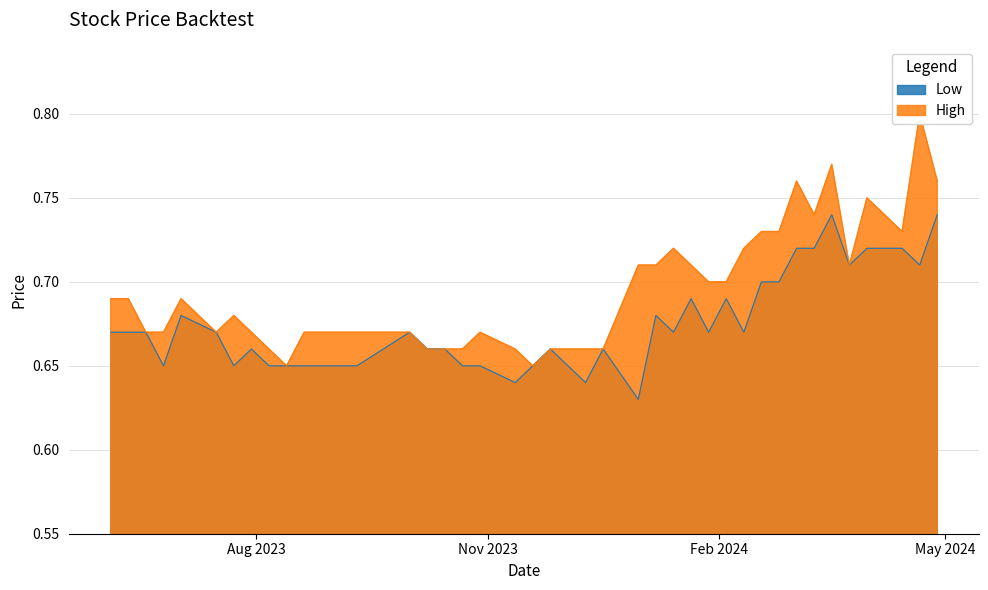

Reading right to left, transcribe all the data shown in this chart.

High: 0.7	0.7	0.7	0.7	0.7	0.7	0.7	0.7	0.7	0.7	0.7	0.7	0.7	0.7	0.7	0.7	0.7	0.7	0.7	0.7	0.7	0.7	0.7	0.7	0.7	0.7	0.7	0.7	0.7	0.7	0.7	0.7	0.8	0.7	0.8	0.7	0.8	0.7	0.8	0.8
Low: 0.7	0.7	0.7	0.7	0.7	0.7	0.7	0.7	0.7	0.7	0.7	0.7	0.7	0.7	0.7	0.7	0.7	0.7	0.6	0.7	0.7	0.6	0.7	0.6	0.7	0.7	0.7	0.7	0.7	0.7	0.7	0.7	0.7	0.7	0.7	0.7	0.7	0.7	0.7	0.7